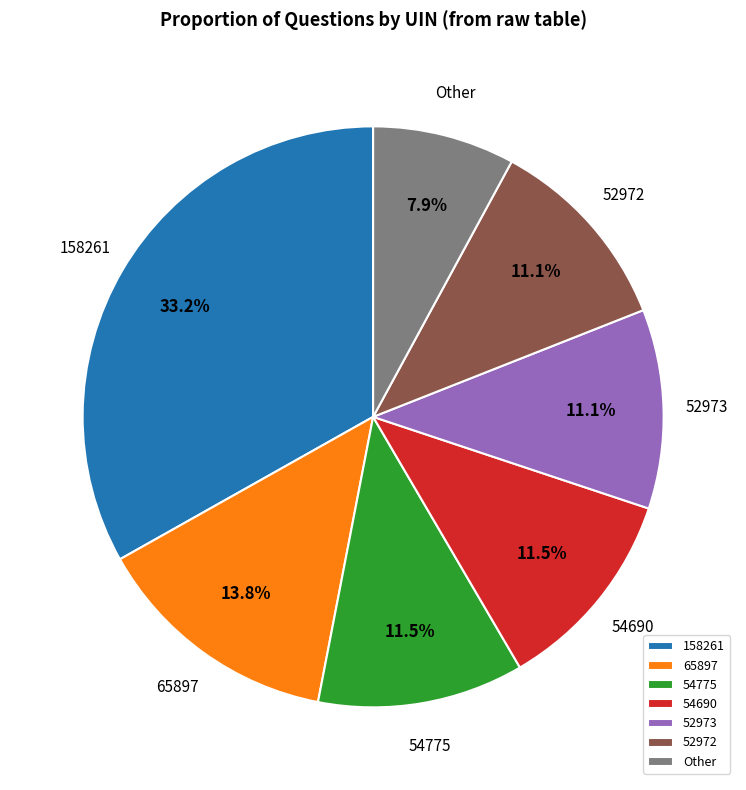

Is 54690 the majority of the pie?

No